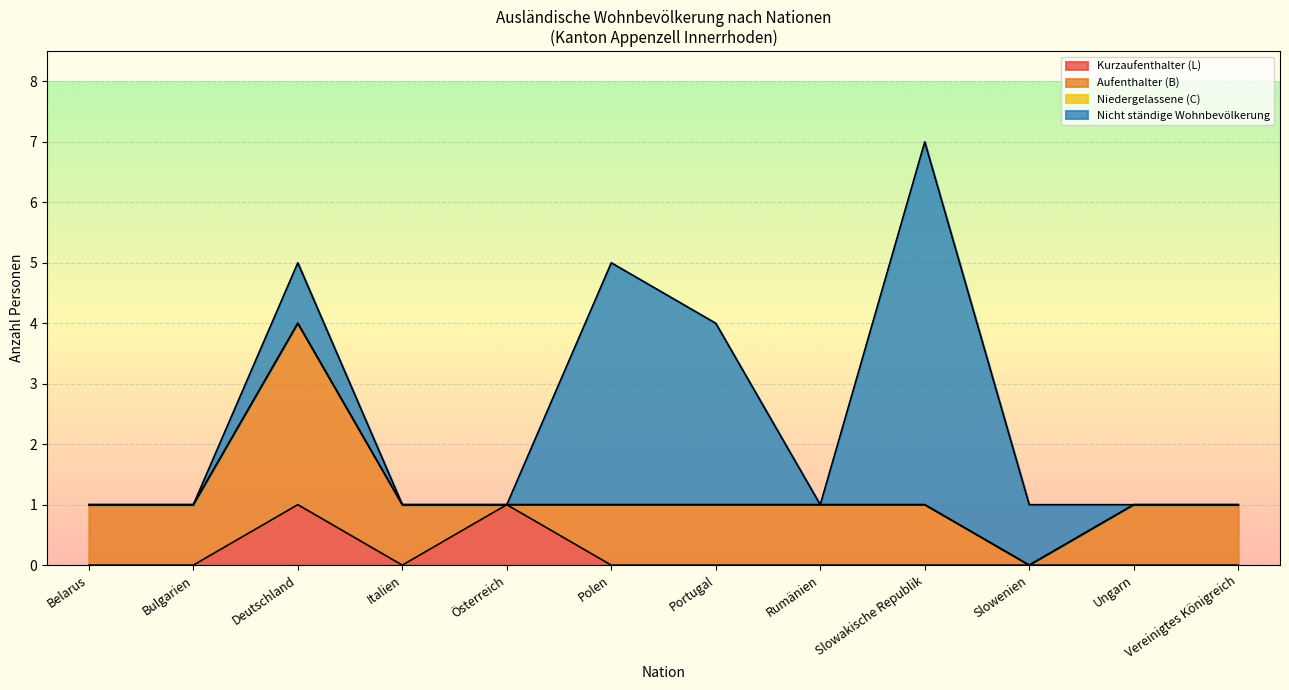

What is the total value across all series at Polen?

5